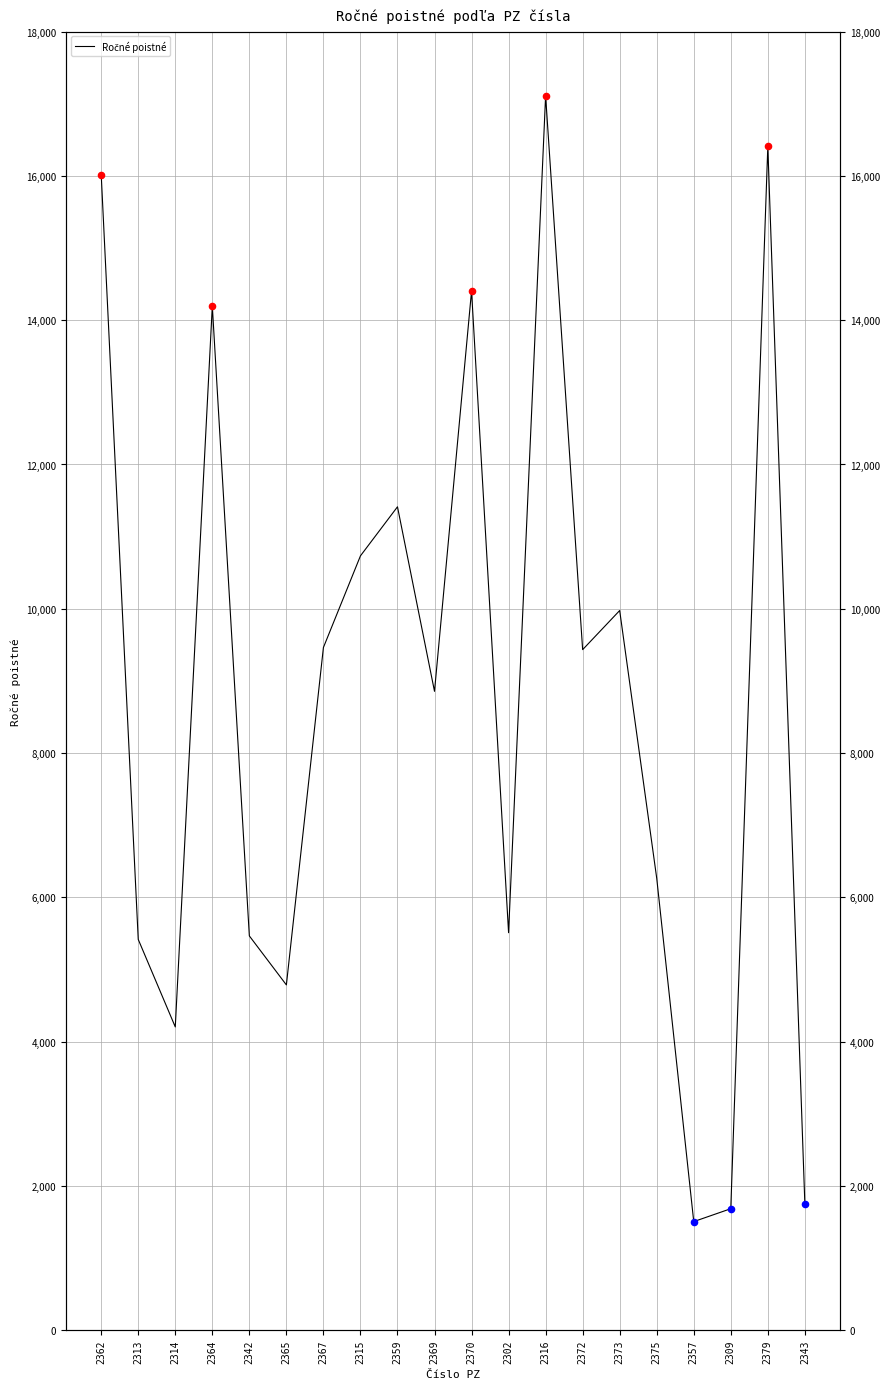

What is the change in value from 2302 to 2309?

-3825.6